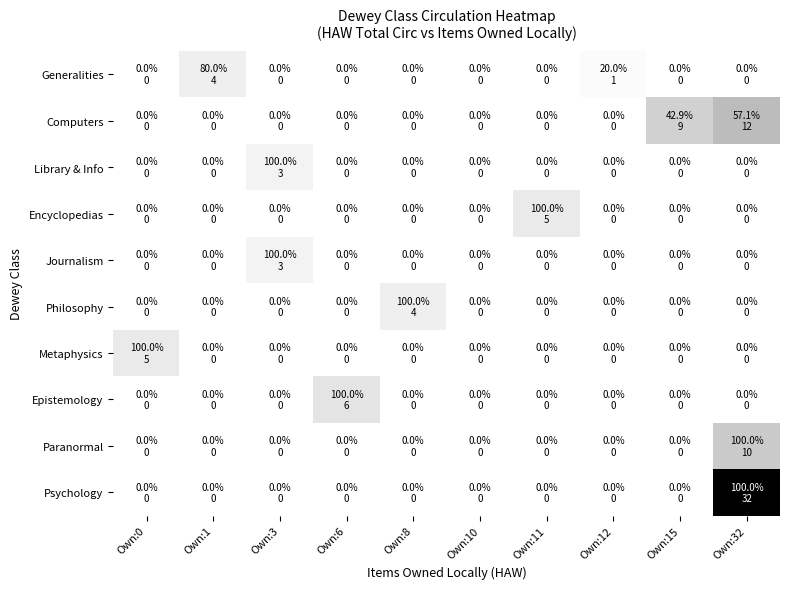

Which label corresponds to the smallest value in the chart?

Own:0